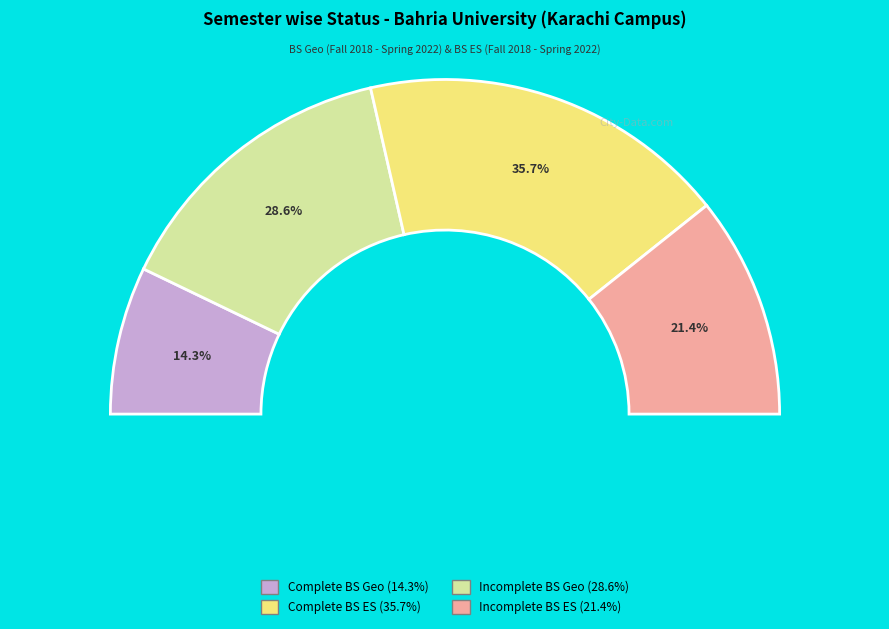

How many slices are in this pie chart?

4